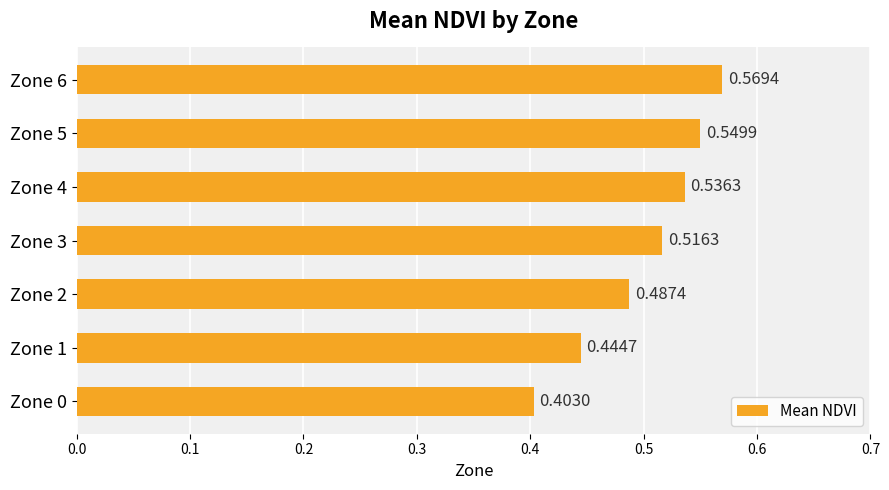

Rank the categories by value from highest to lowest.

Zone 6, Zone 5, Zone 4, Zone 3, Zone 2, Zone 1, Zone 0